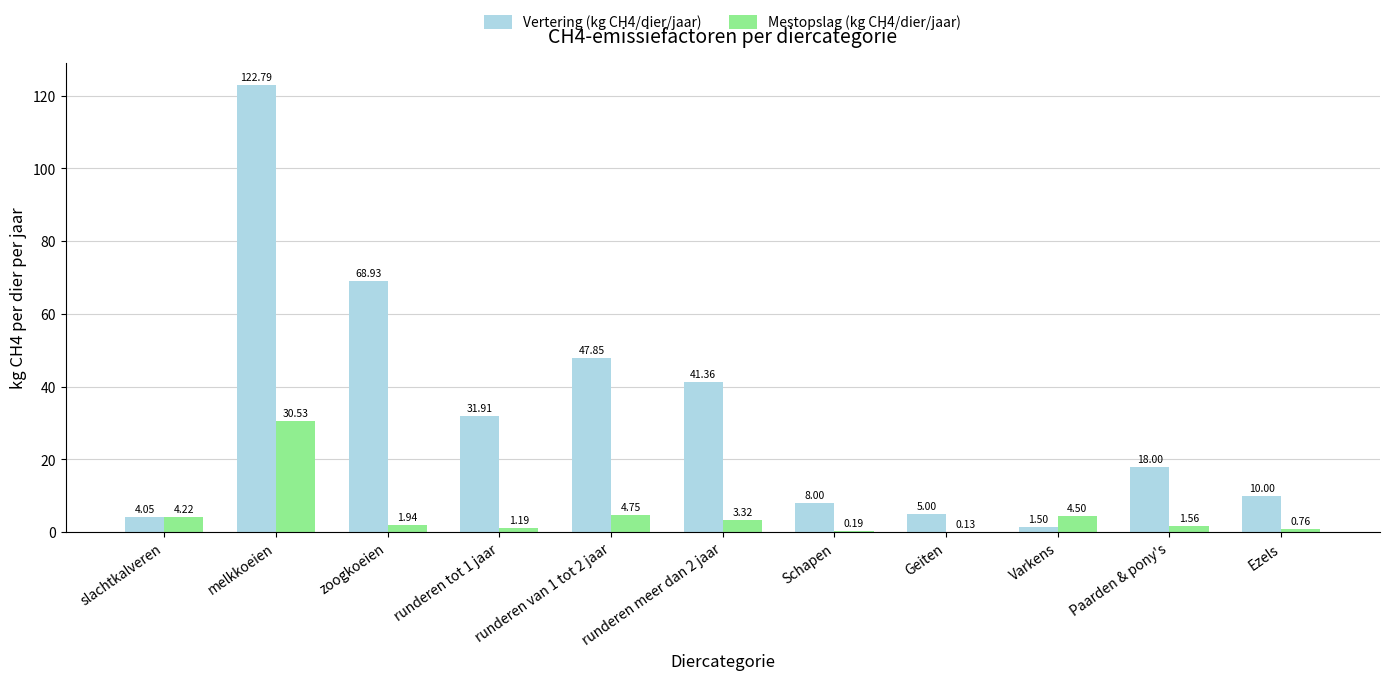

Is the value of Mestopslag (kg CH4/dier/jaar) at Paarden & pony's greater than the value of Vertering (kg CH4/dier/jaar) at slachtkalveren?

No